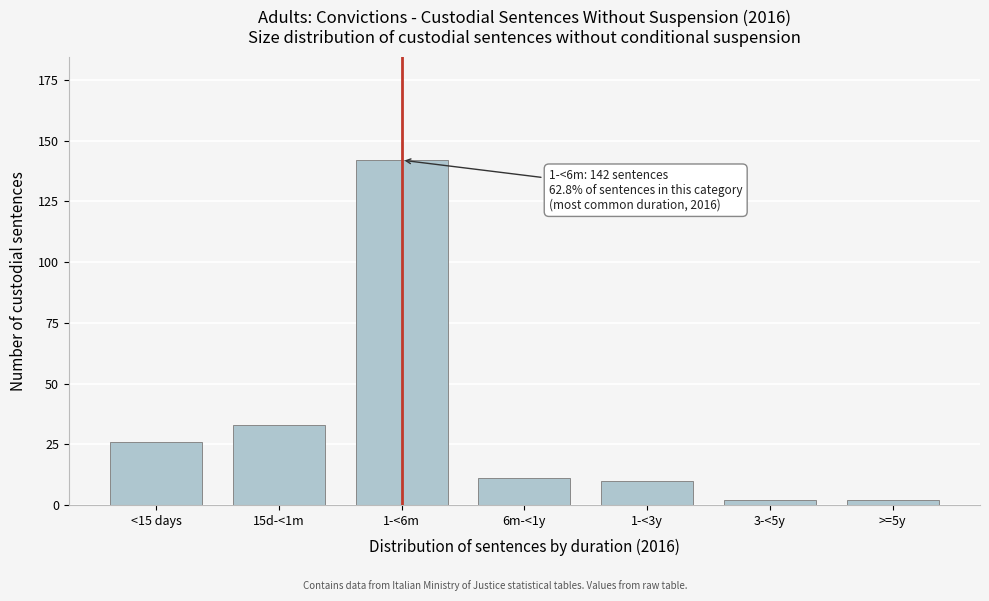

Reading right to left, transcribe all the data shown in this chart.

2	2	10	11	142	33	26